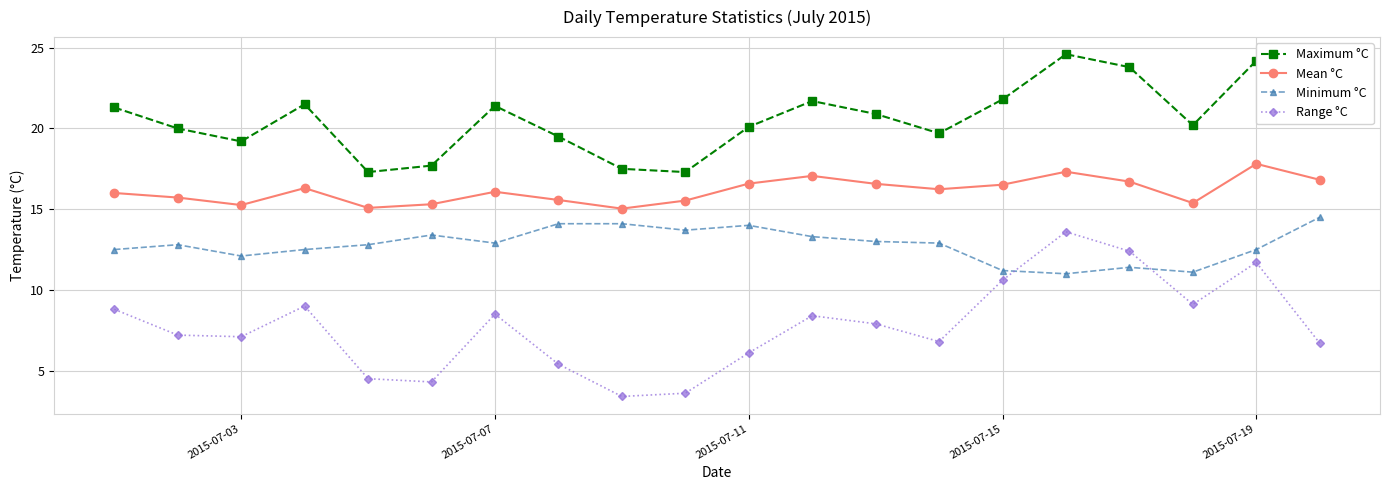

What is the value of the Maximum °C point at the 14th from the left?

19.7